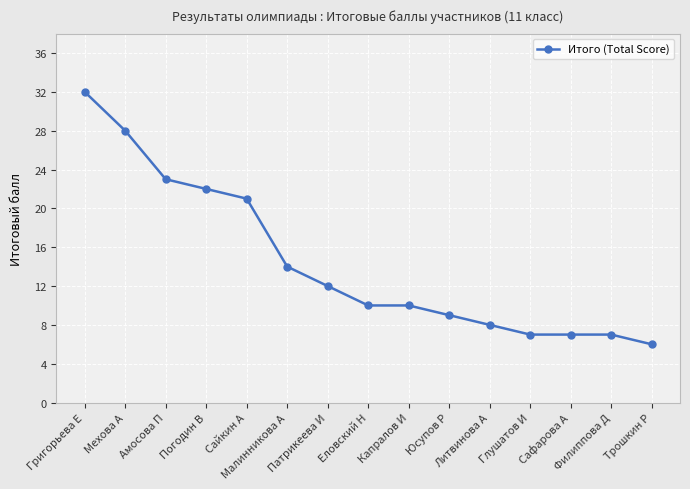

At which category does the chart reach its peak across all series?

Григорьева Е